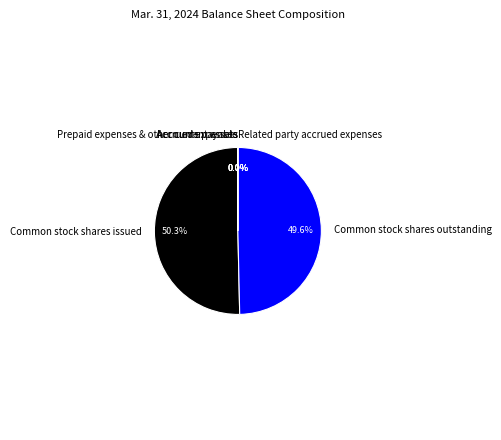

What is the largest slice in the pie chart?

Common stock shares issued